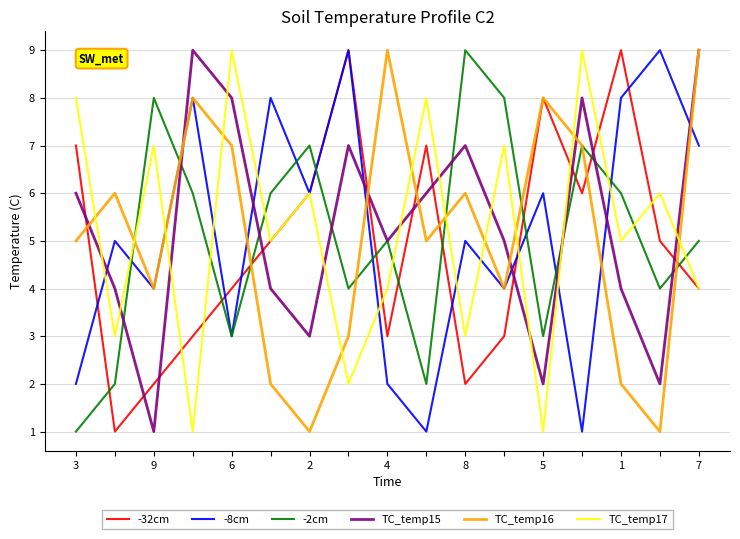

What is the average value of the -32cm series?

5